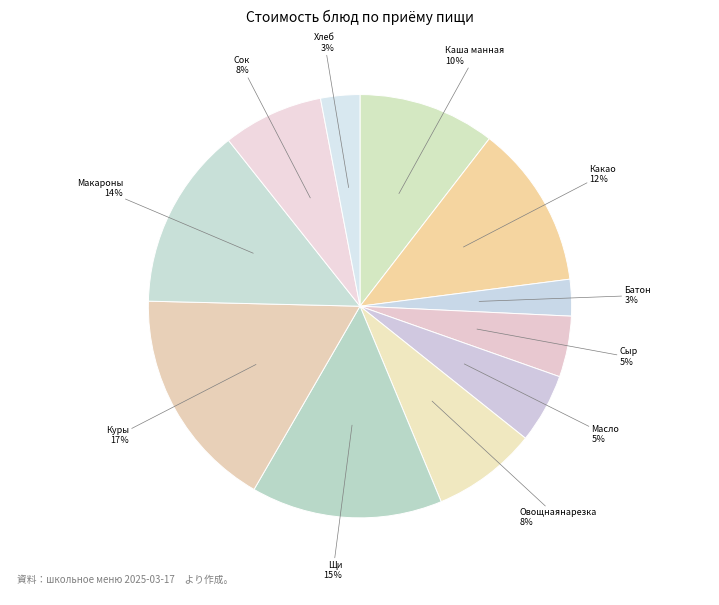

True or false: Какао 12％ accounts for 22% of the total.

False